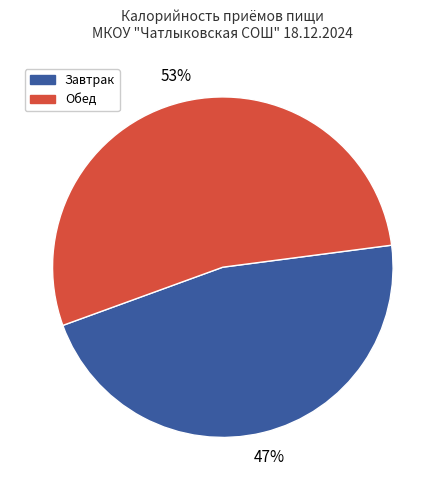

To the nearest percent, what is the average slice percentage?

50%